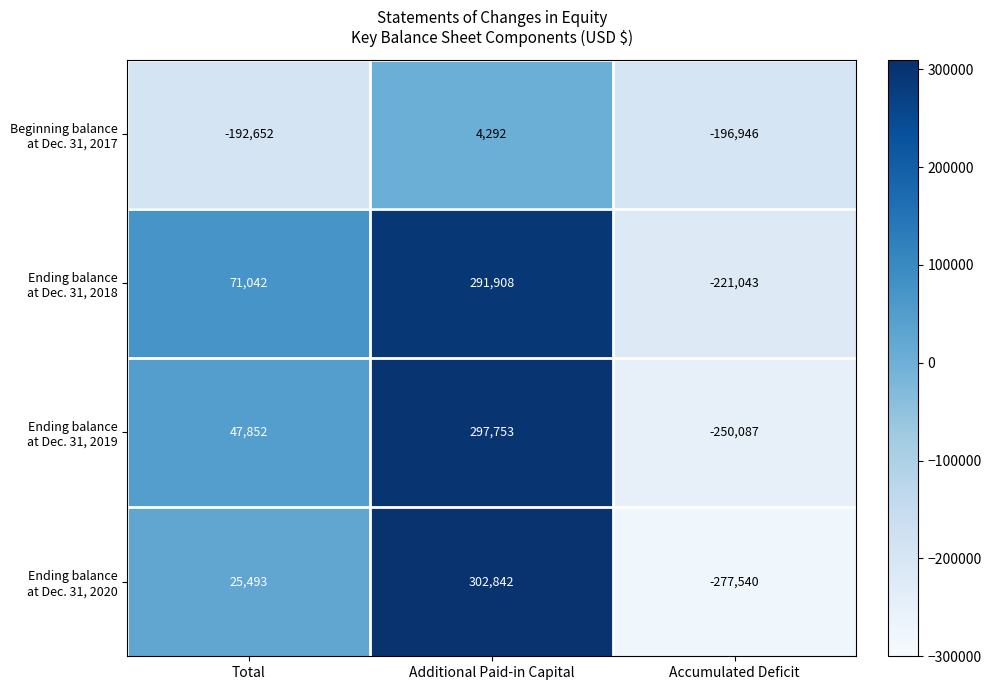

What is the total value across all series at Additional Paid-in Capital?

896795